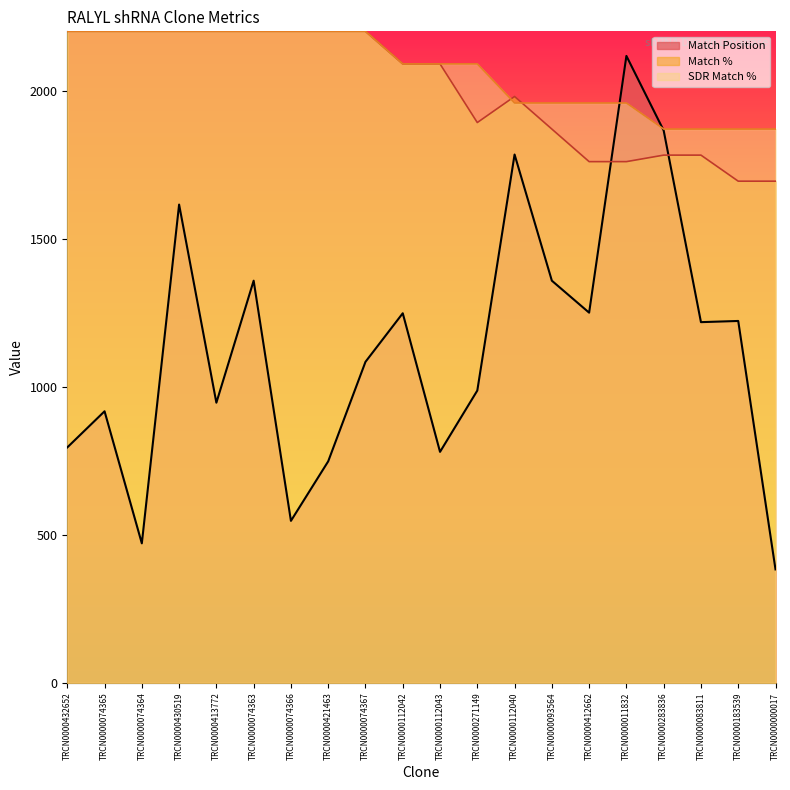

What value does the SDR Match % series have at TRCN0000413772, to the nearest 5?

2200